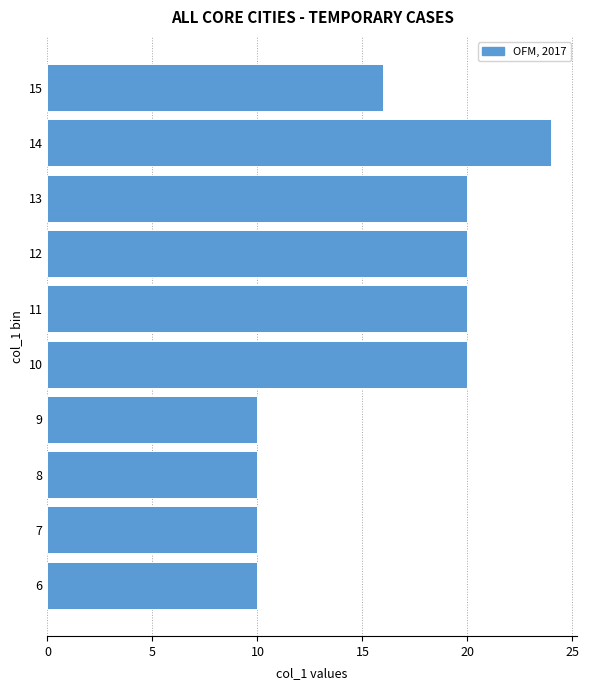

Reading bottom to top, what are all the values shown in this chart?

6=10	7=10	8=10	9=10	10=20	11=20	12=20	13=20	14=24	15=16